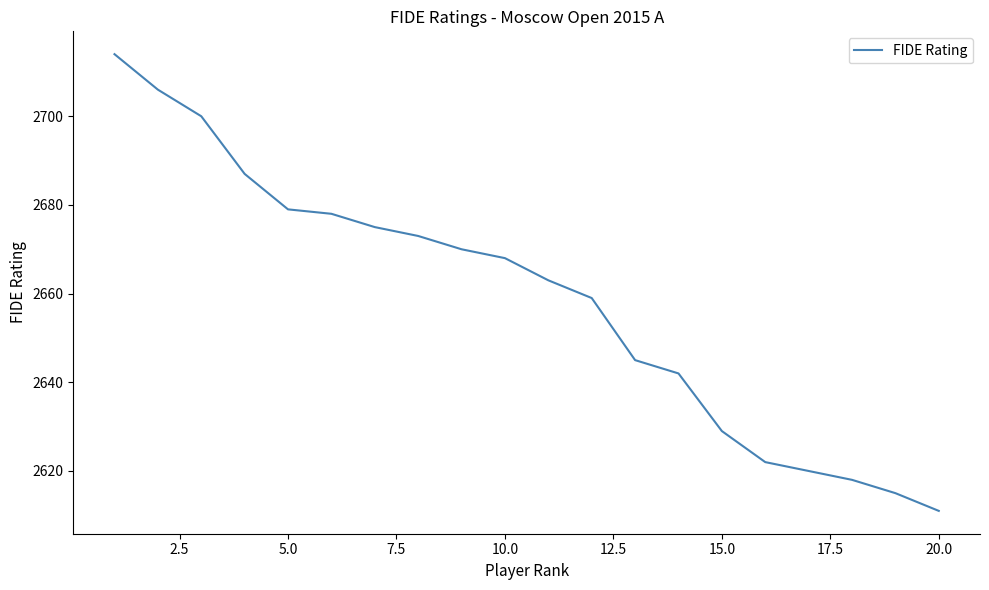

What is the greatest value displayed?

2714